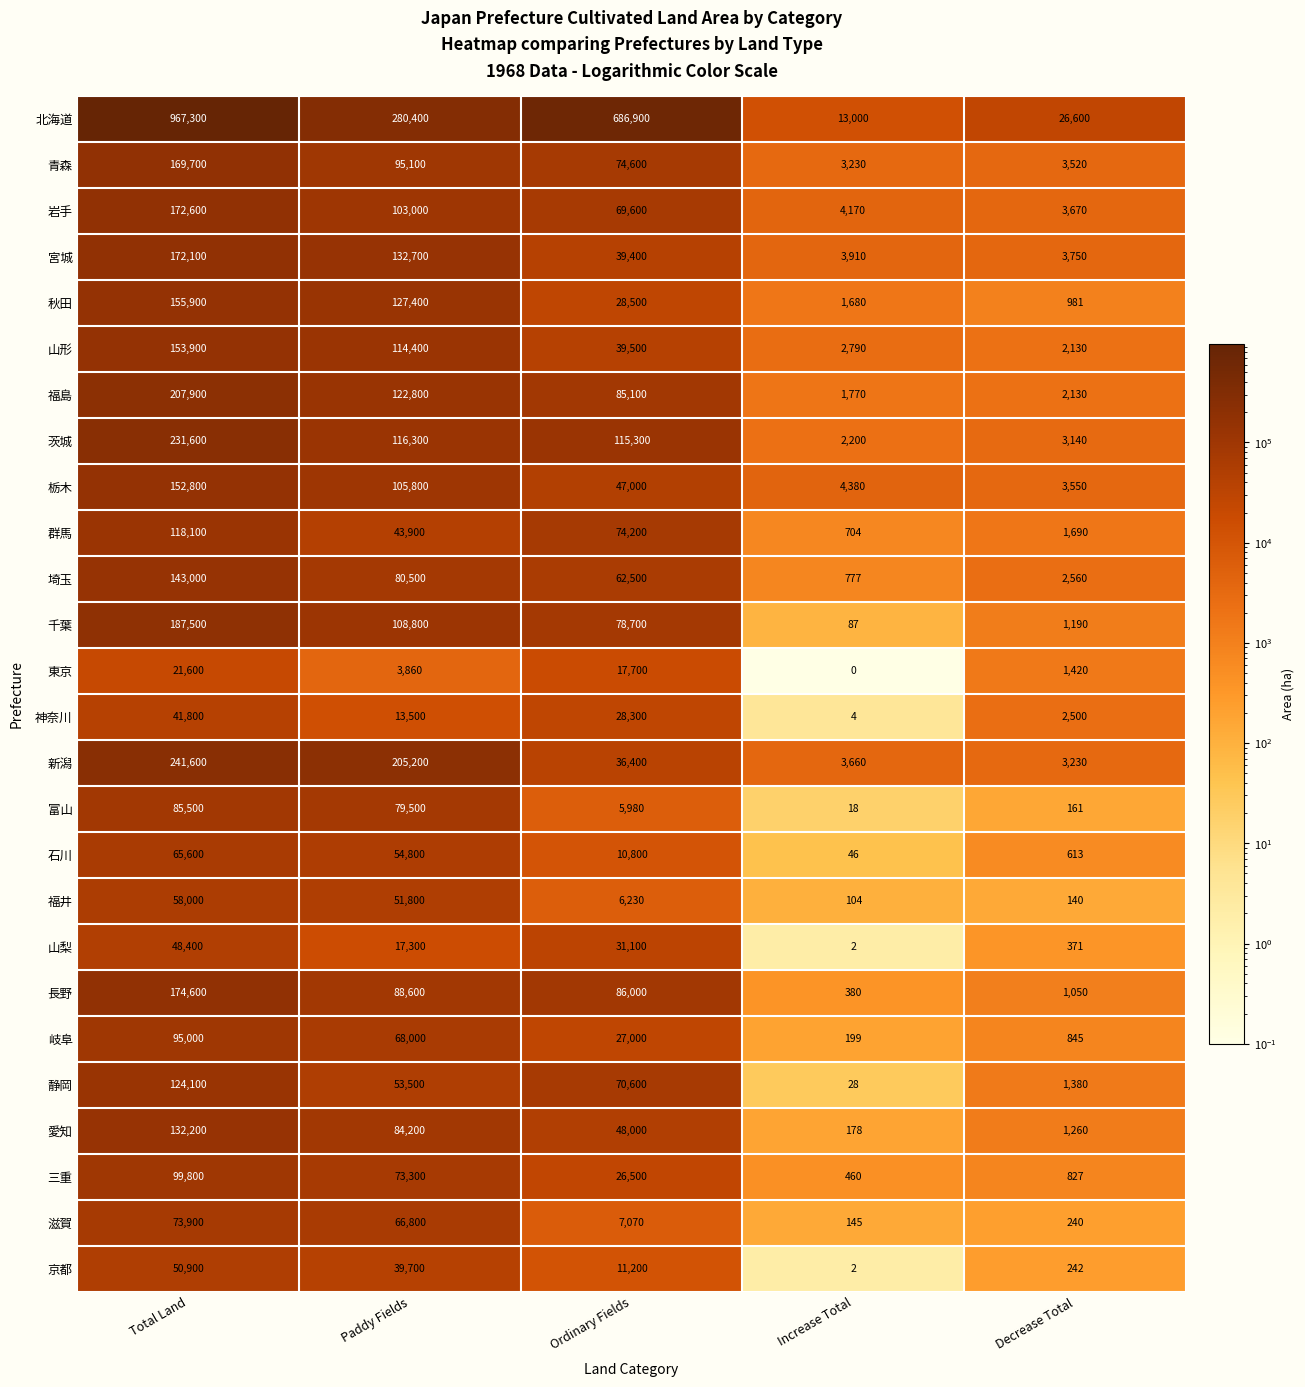

What is the average value of the 京都 series?

20409